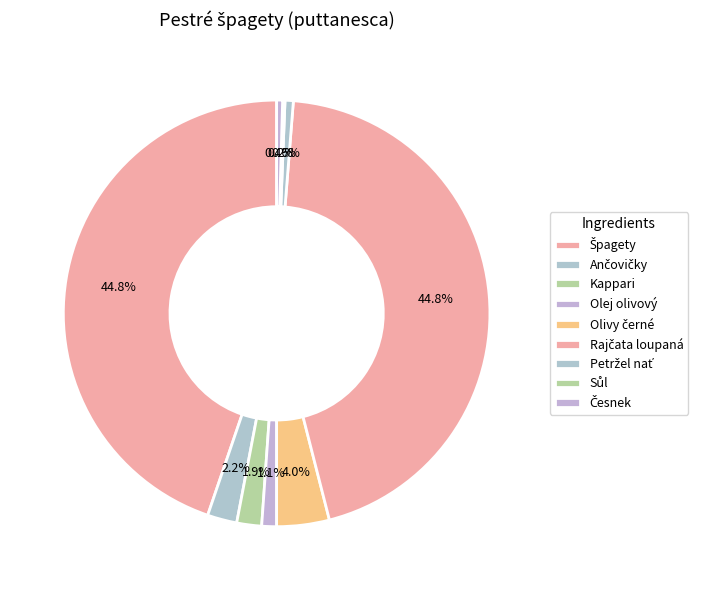

Which slice is the largest?

Špagety